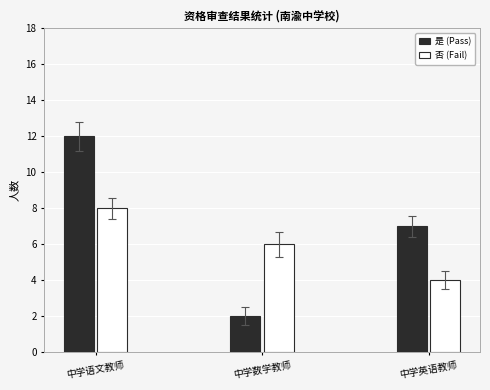

What is the label of the 2nd bar from the right?

中学数学教师